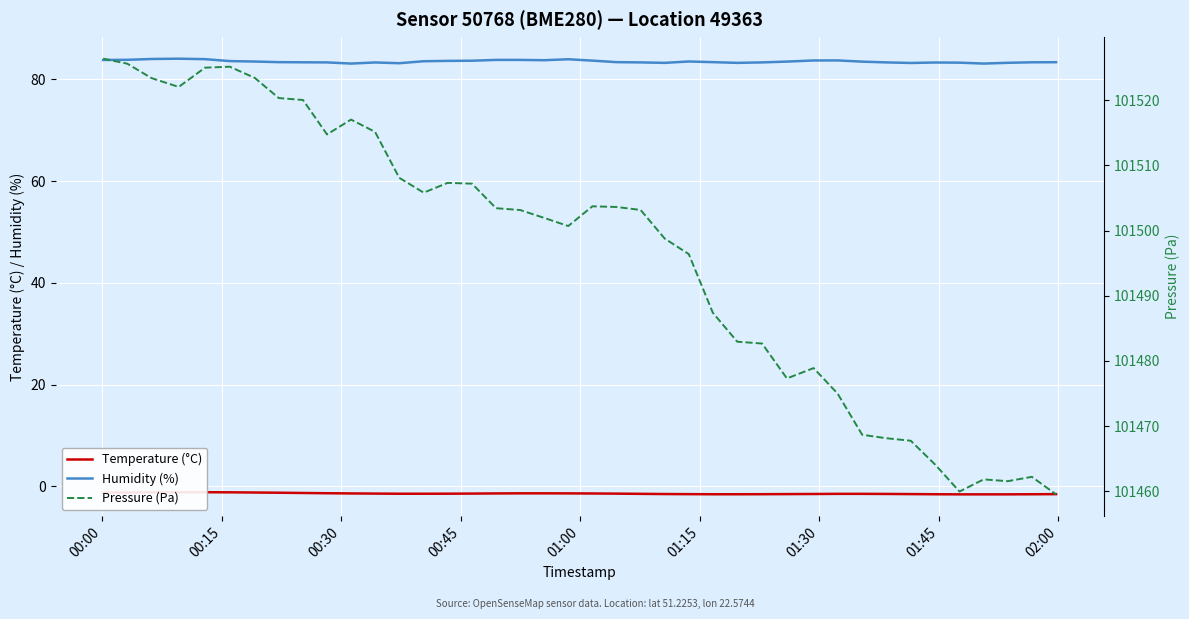

What is the lowest value of the Humidity (%) series?

83.1